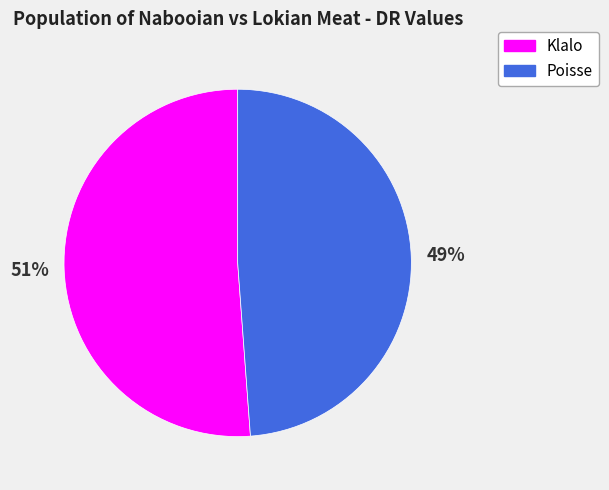

Combined, do Poisse and Klalo account for over 50%?

Yes